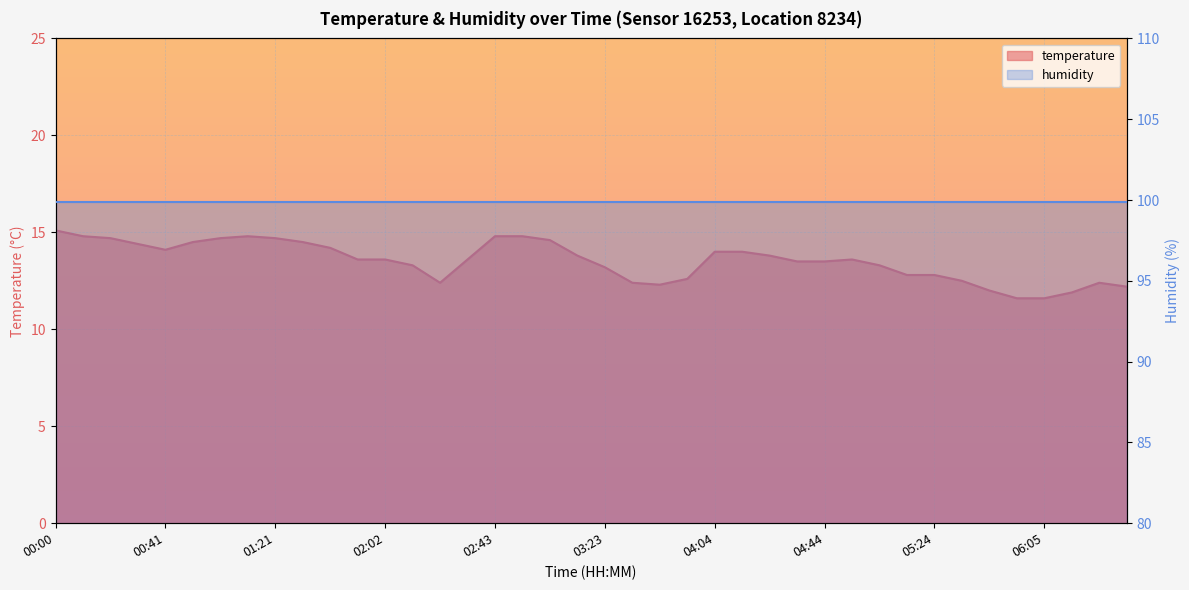

Reading right to left, list all the values displayed in this chart.

12.2	12.4	11.9	11.6	11.6	12.0	12.5	12.8	12.8	13.3	13.6	13.5	13.5	13.8	14.0	14.0	12.6	12.3	12.4	13.2	13.8	14.6	14.8	14.8	13.6	12.4	13.3	13.6	13.6	14.2	14.5	14.7	14.8	14.7	14.5	14.1	14.4	14.7	14.8	15.1